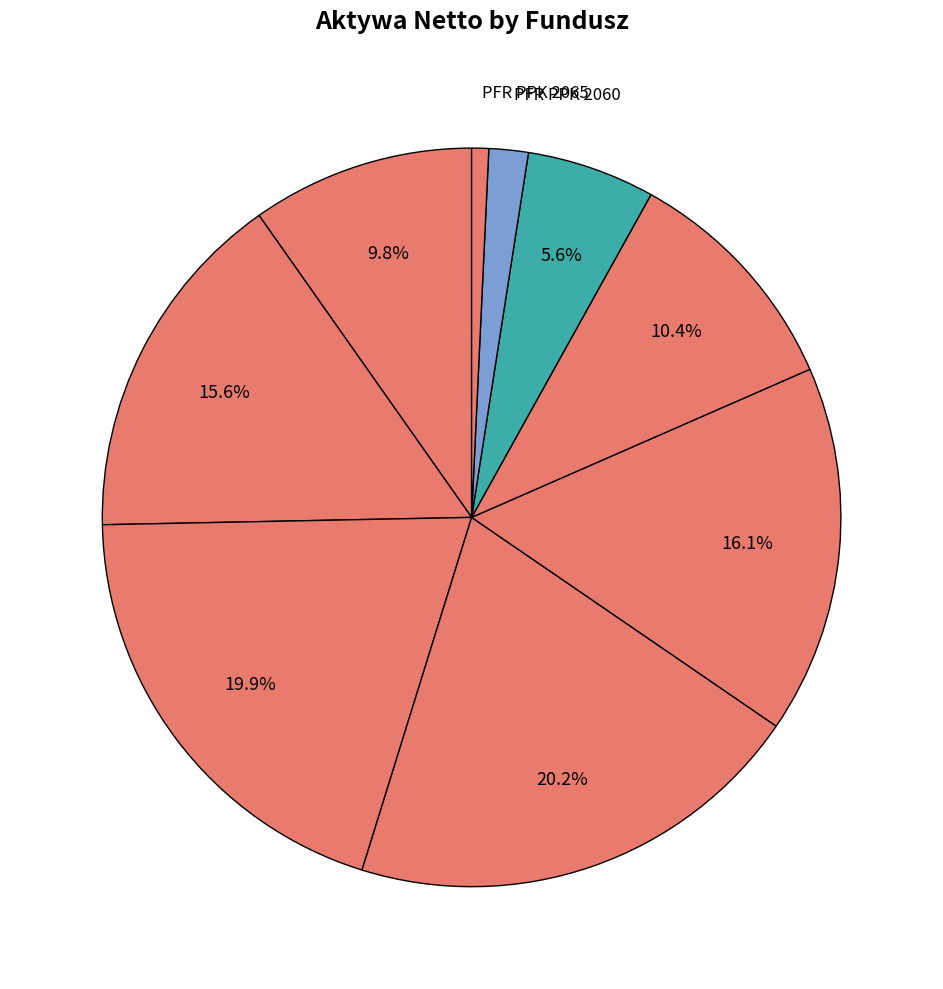

Count the number of slices in the pie.

9